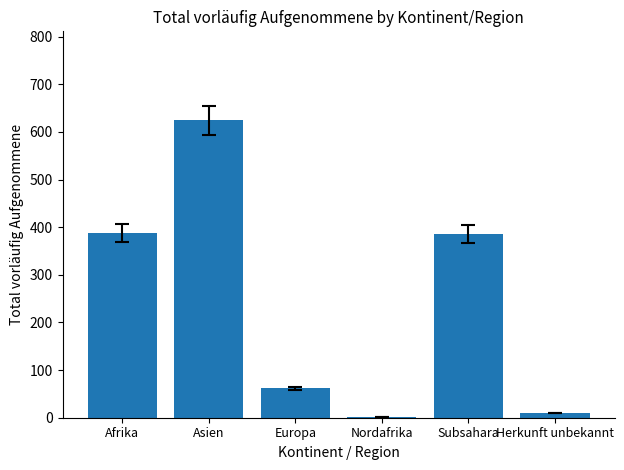

At which category does the chart reach its peak across all series?

Asien